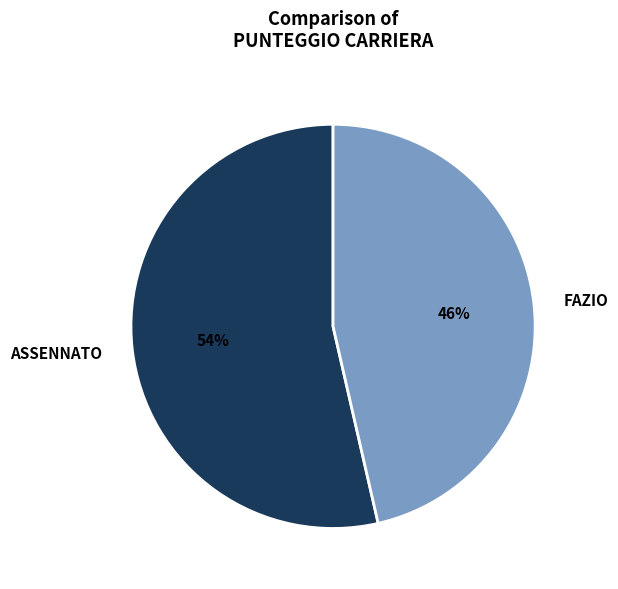

What percentage is the FAZIO slice, to the nearest percent?

46%